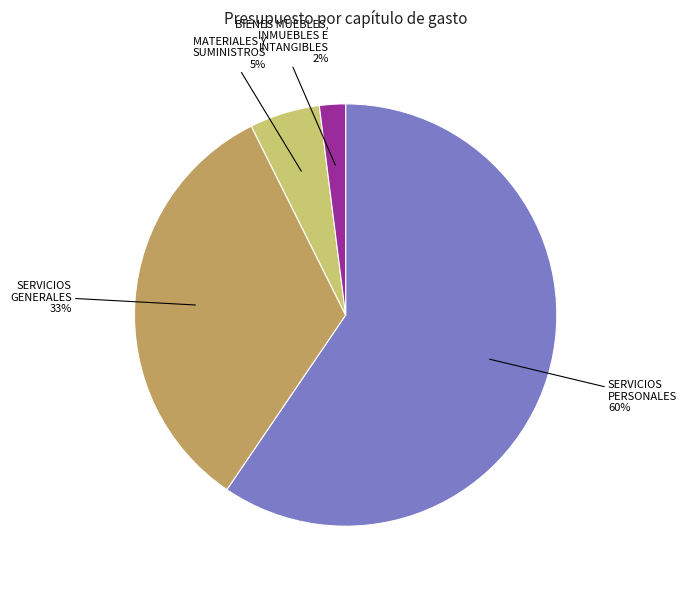

To the nearest percent, what is the average slice percentage?

25%